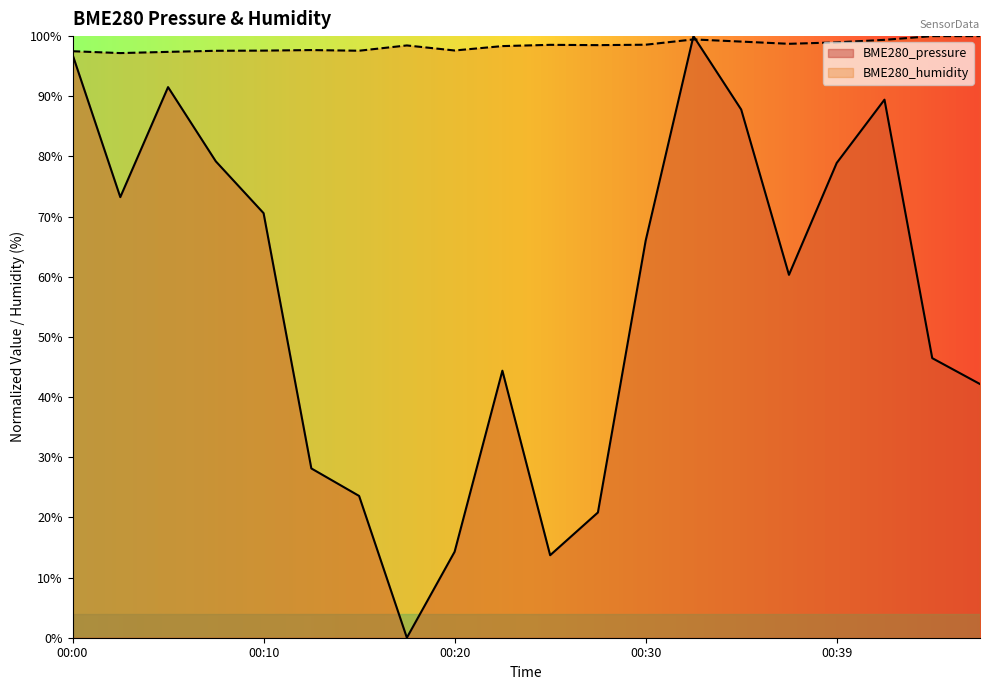

Between 00:03 and 00:27, which series saw the biggest shift?

BME280_pressure